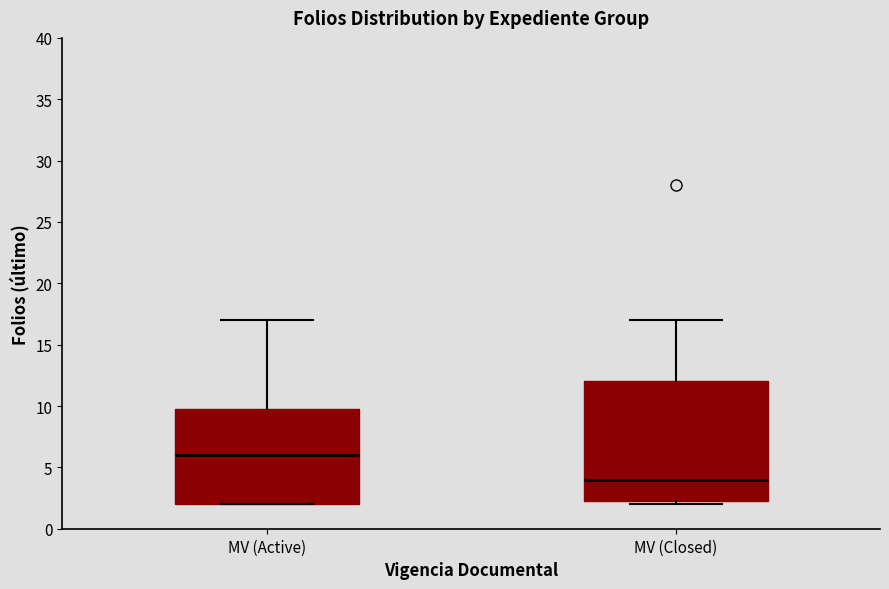

Comparing the boxes themselves (not the whiskers), which one is the tallest?

MV (Closed)